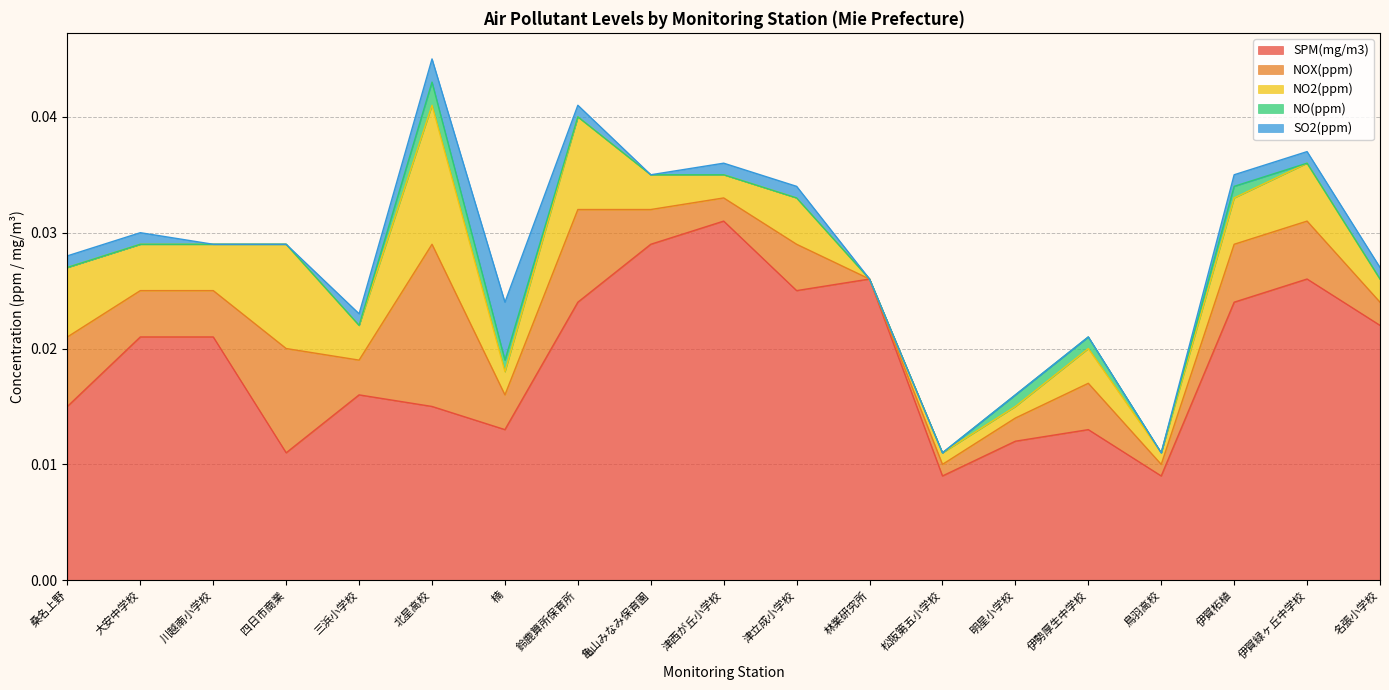

True or false: SO2(ppm) and SPM(mg/m3) cross at least once.

False